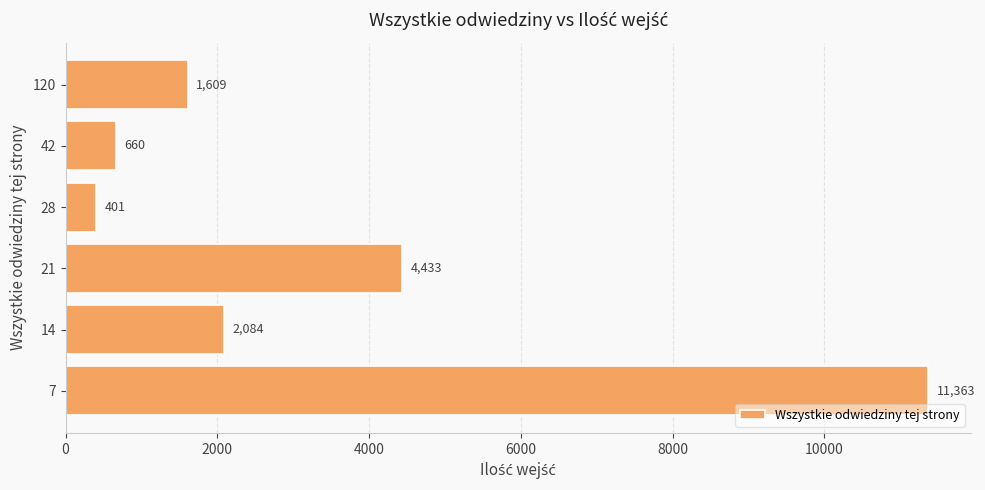

At which label is the value closest to 5882?

21